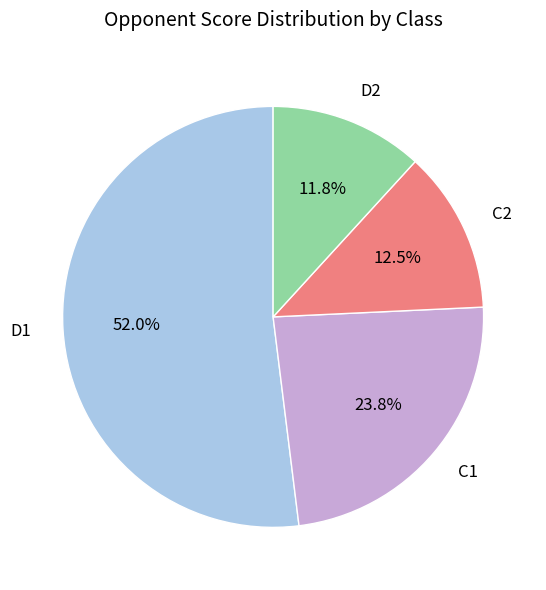

Is there any slice that represents more than half of the pie?

Yes